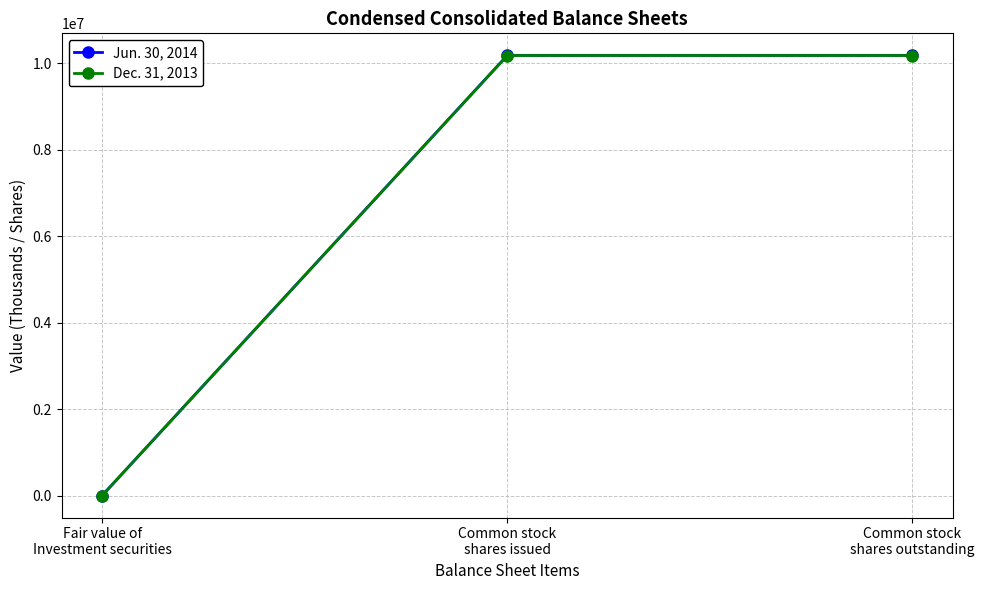

Which series has the largest range (max minus min)?

Jun. 30, 2014